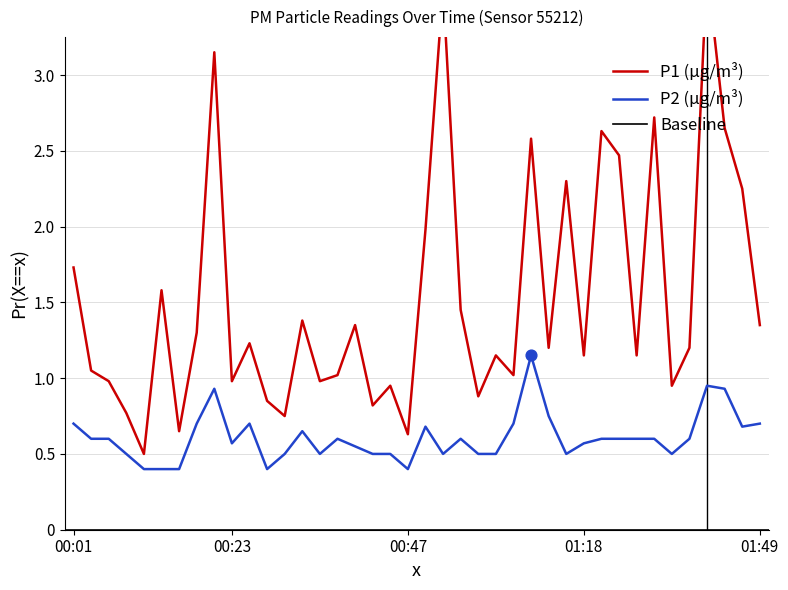

Which series reaches the maximum Y coordinate?

P1